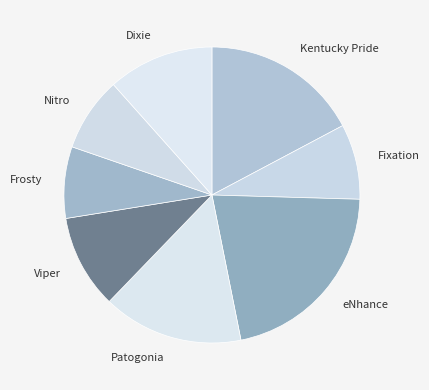

Do Viper and Fixation together represent more than half of the pie?

No